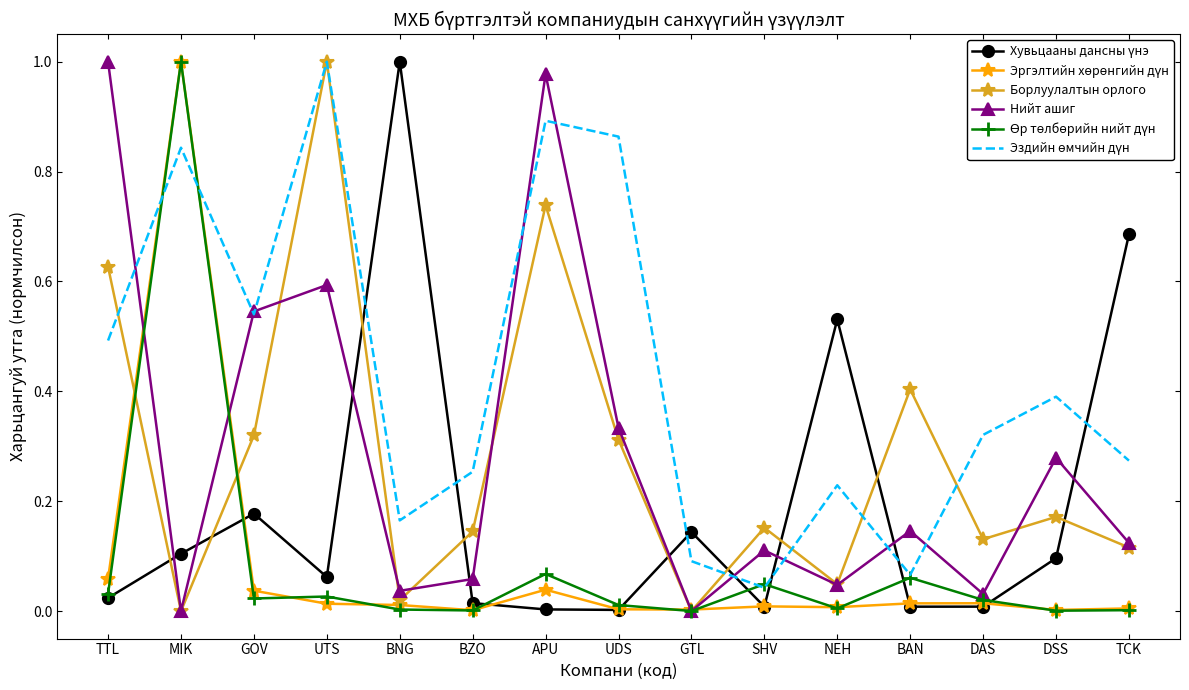

The value of Борлуулалтын орлого at NEH is 0.1. True or false?

False